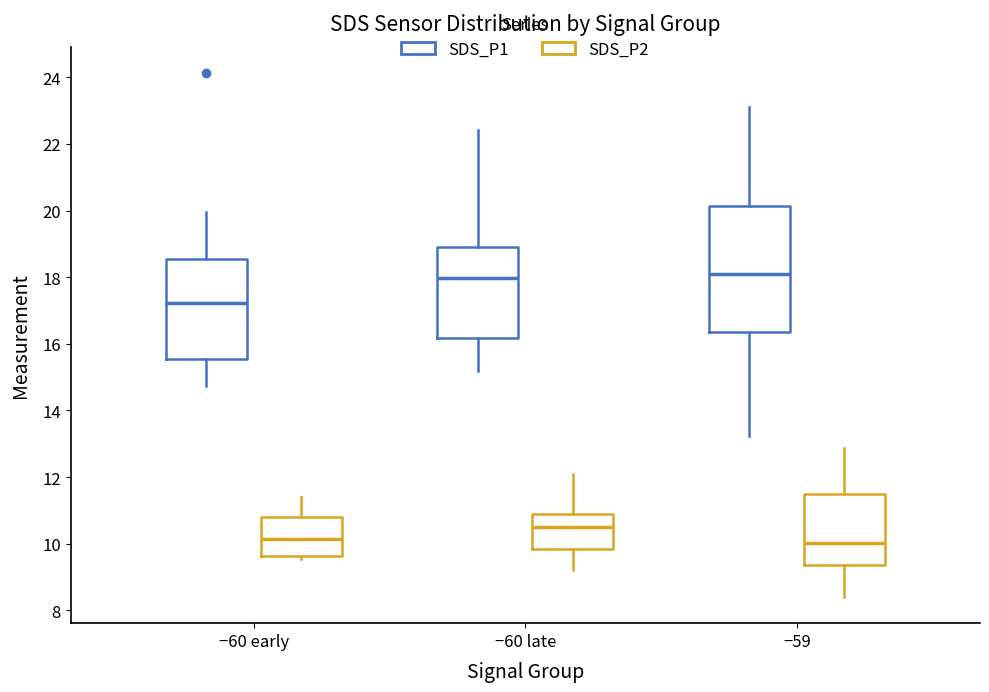

Where is the lower edge of the box for −59 (SDS_P2) on the y-axis? The values are not printed on the chart, so give them approximately, as read against the axis.

9.4